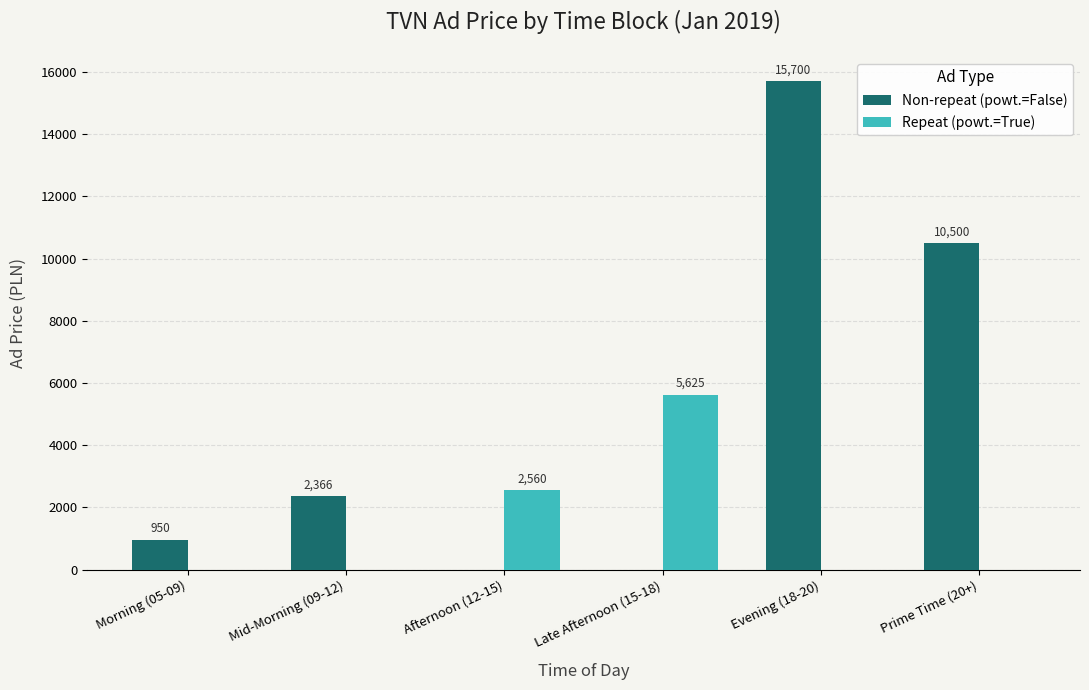

At which category is the sum across all series the highest?

Evening (18-20)